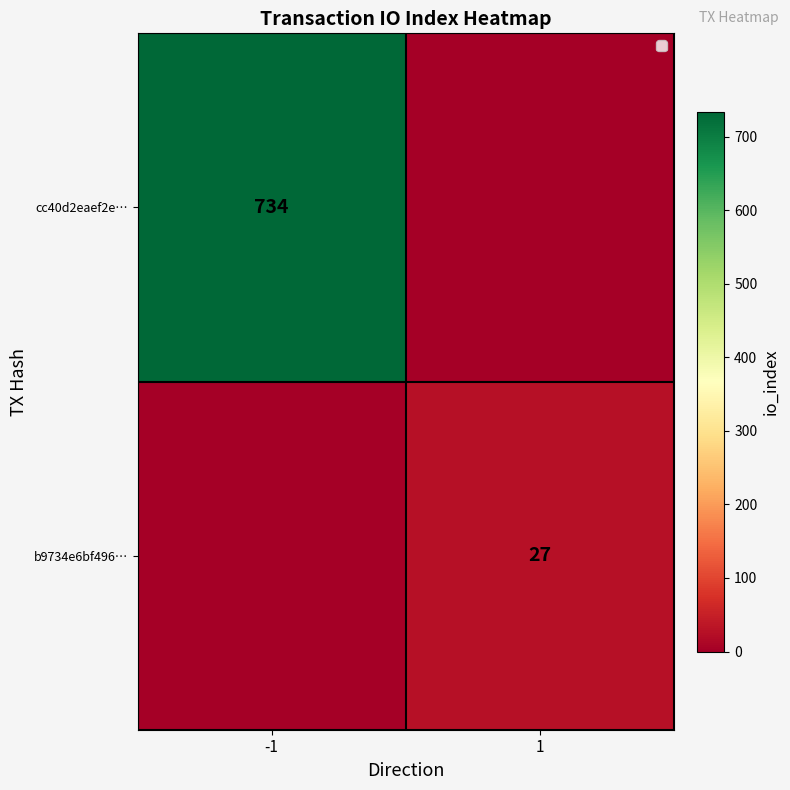

The value of cc40d2eaef2e… at -1 is 360. True or false?

False